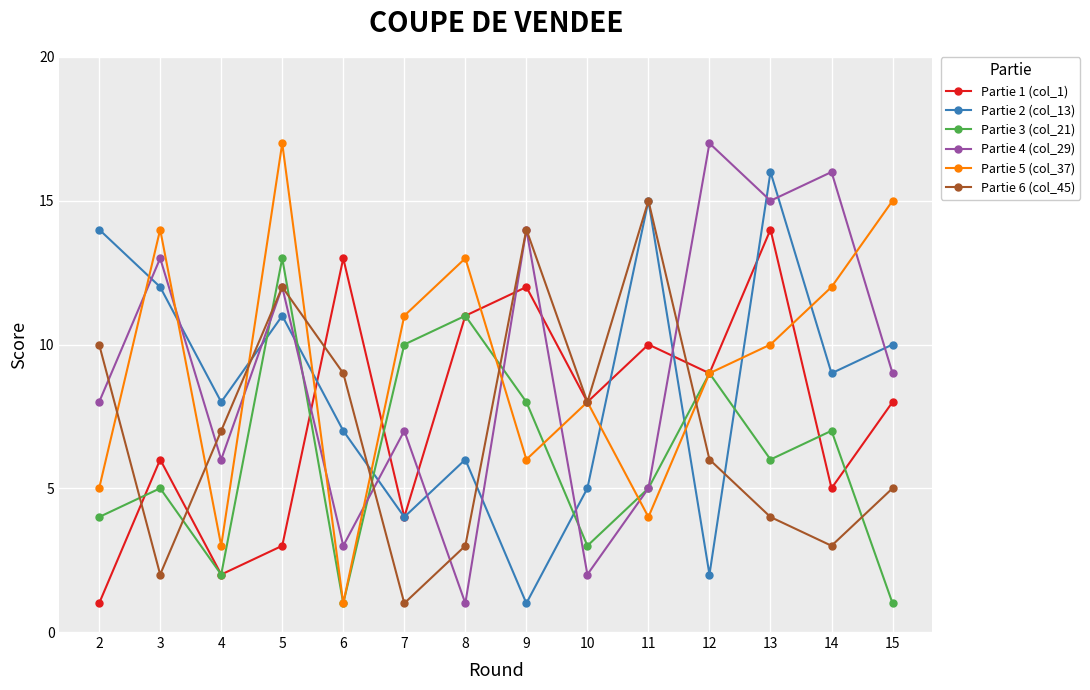

Reading left to right, list all the values displayed in this chart.

Partie 1 (col_1): 1	6	2	3	13	4	11	12	8	10	9	14	5	8
Partie 2 (col_13): 14	12	8	11	7	4	6	1	5	15	2	16	9	10
Partie 3 (col_21): 4	5	2	13	1	10	11	8	3	5	9	6	7	1
Partie 4 (col_29): 8	13	6	12	3	7	1	14	2	5	17	15	16	9
Partie 5 (col_37): 5	14	3	17	1	11	13	6	8	4	9	10	12	15
Partie 6 (col_45): 10	2	7	12	9	1	3	14	8	15	6	4	3	5